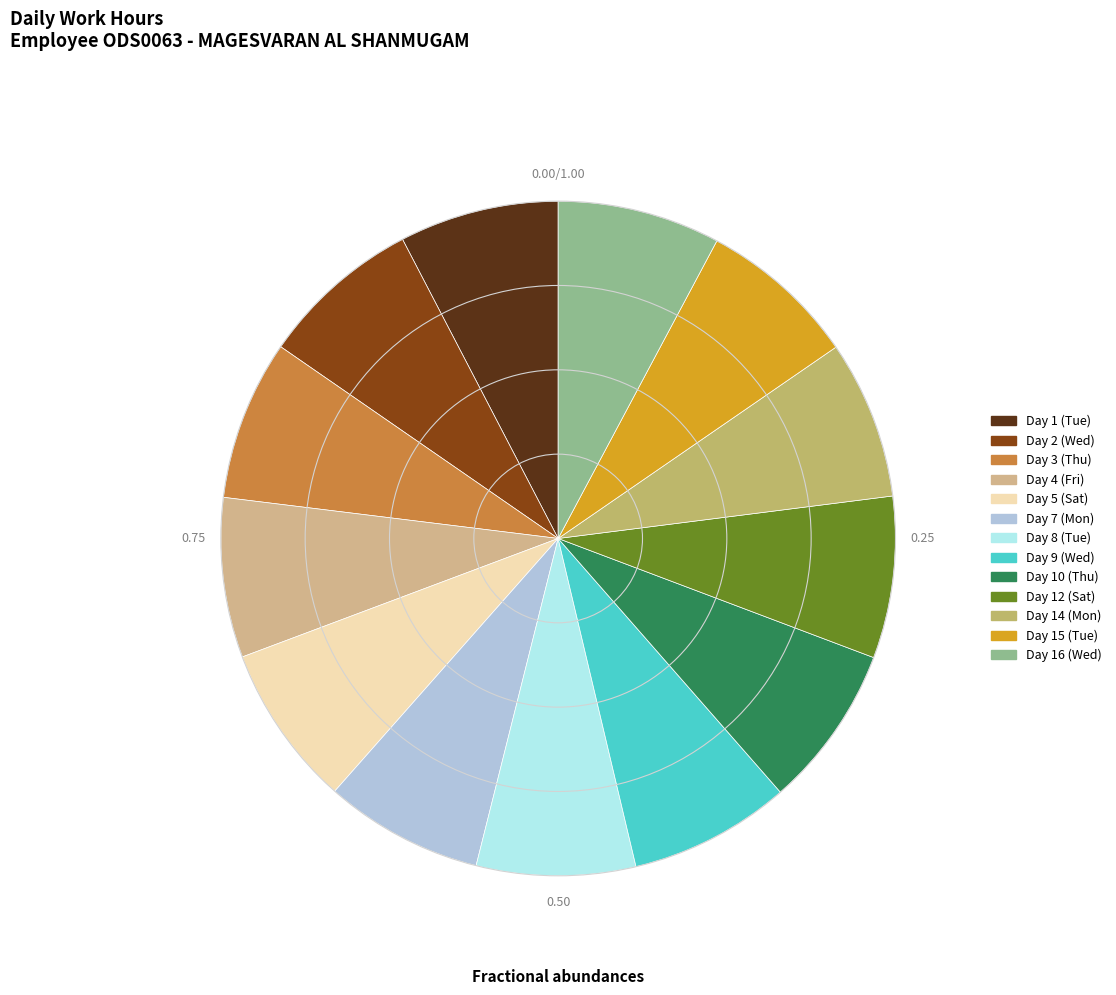

Rank the categories by value from lowest to highest.

Day 14 (Mon), Day 15 (Tue), Day 7 (Mon), Day 8 (Tue), Day 1 (Tue), Day 4 (Fri), Day 3 (Thu), Day 2 (Wed), Day 9 (Wed), Day 12 (Sat), Day 5 (Sat), Day 16 (Wed), Day 10 (Thu)